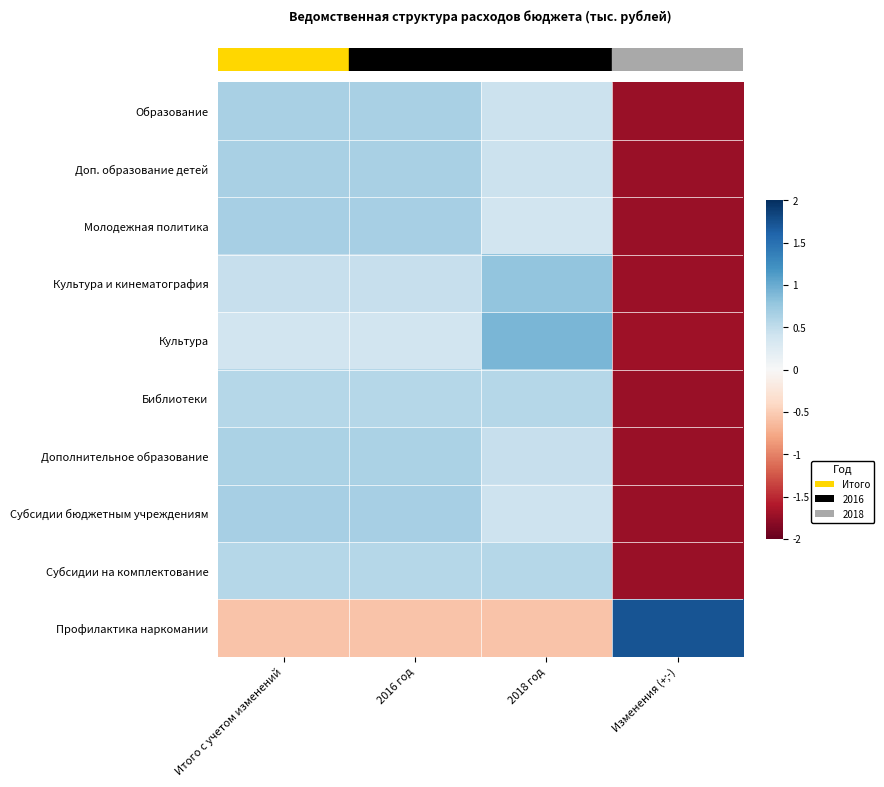

Between 2018 год and Итого с учетом изменений, which is larger?

Итого с учетом изменений